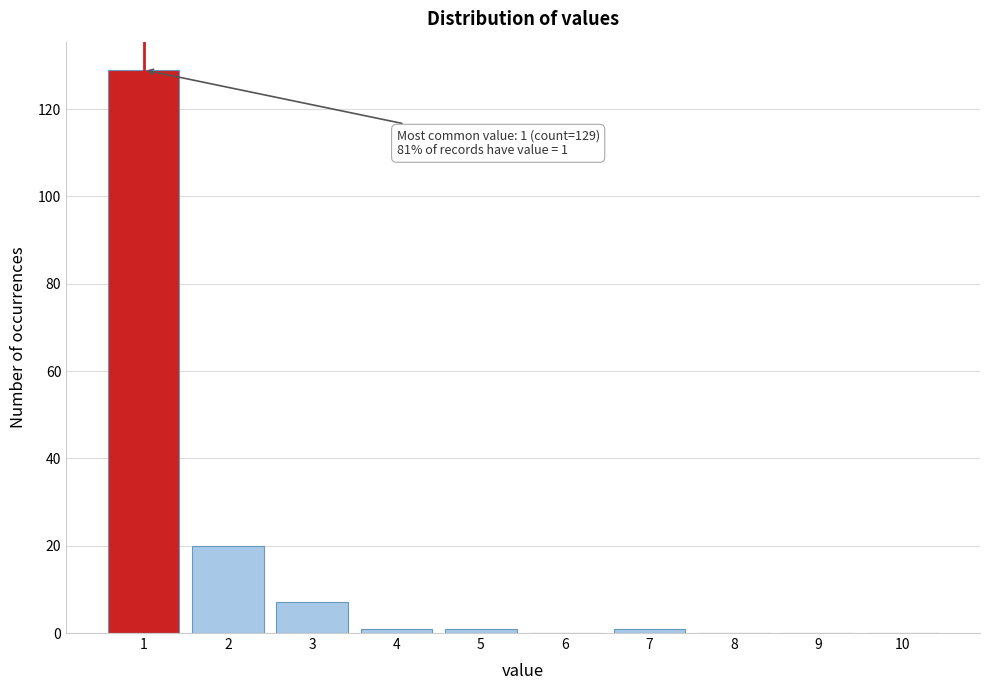

Reading right to left, what are all the values shown in this chart?

10=0	9=0	8=0	7=1	6=0	5=1	4=1	3=7	2=20	1=129